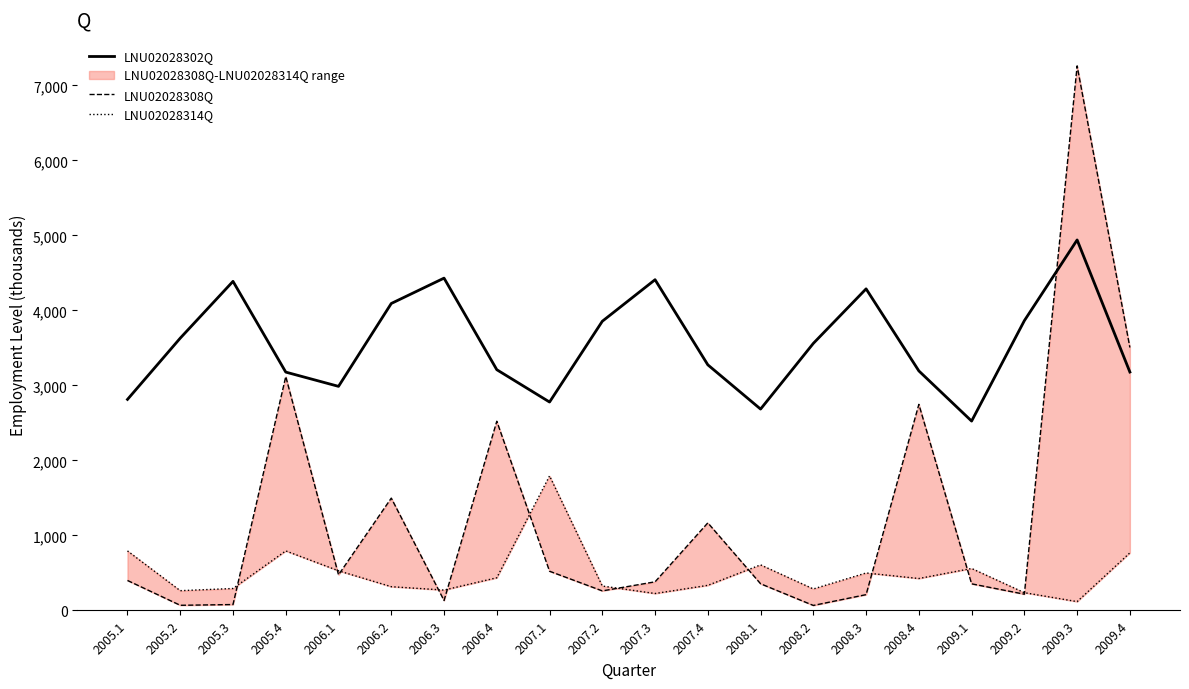

Reading left to right, extract all data points from this chart.

LNU02028302Q: 2813	3630	4387	3177	2987	4092	4430	3209	2778	3855	4409	3274	2684	3560	4287	3193	2524	3863	4939	3178
LNU02028308Q: 399	68	78	3118	474	1497	132	2522	522	260	381	1167	355	66	210	2747	354	216	7260	3505
LNU02028314Q: 793	263	292	793	528	316	271	435	1793	325	225	334	607	286	499	425	559	236	117	767